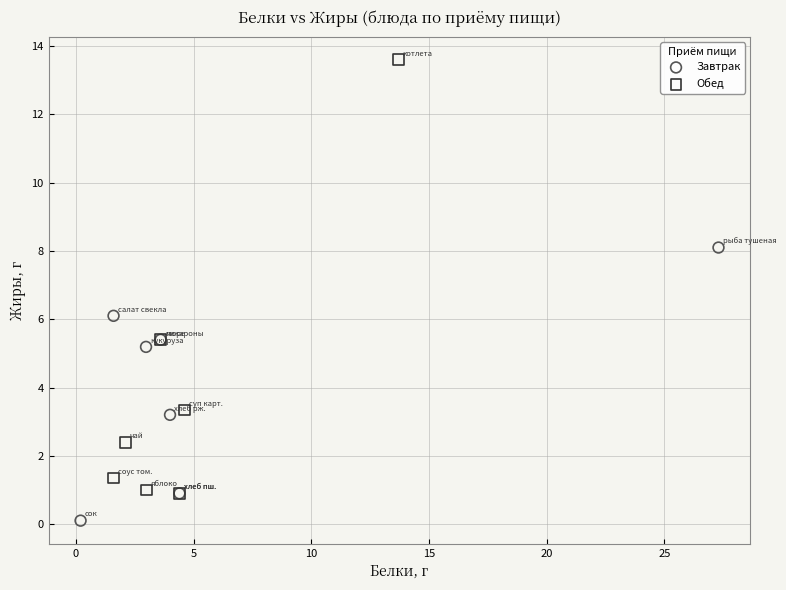

Which series reaches the minimum Y coordinate?

Завтрак